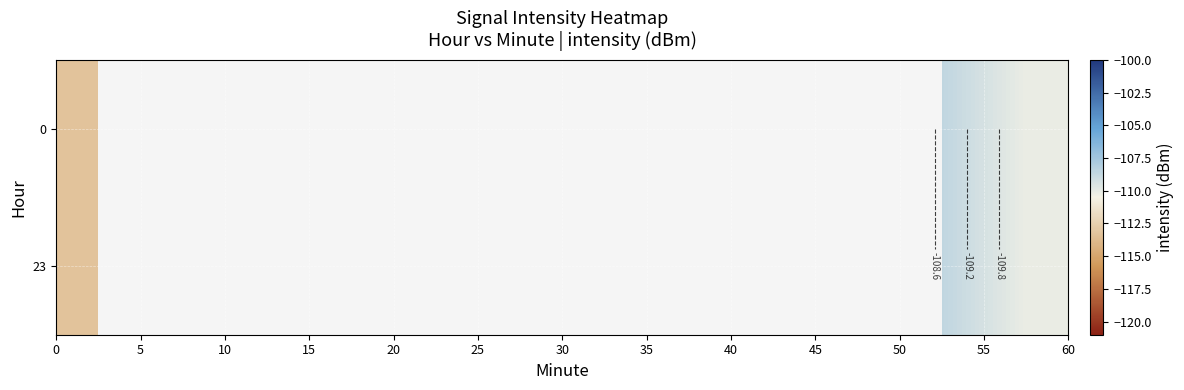

Count the number of categories in the chart.

12